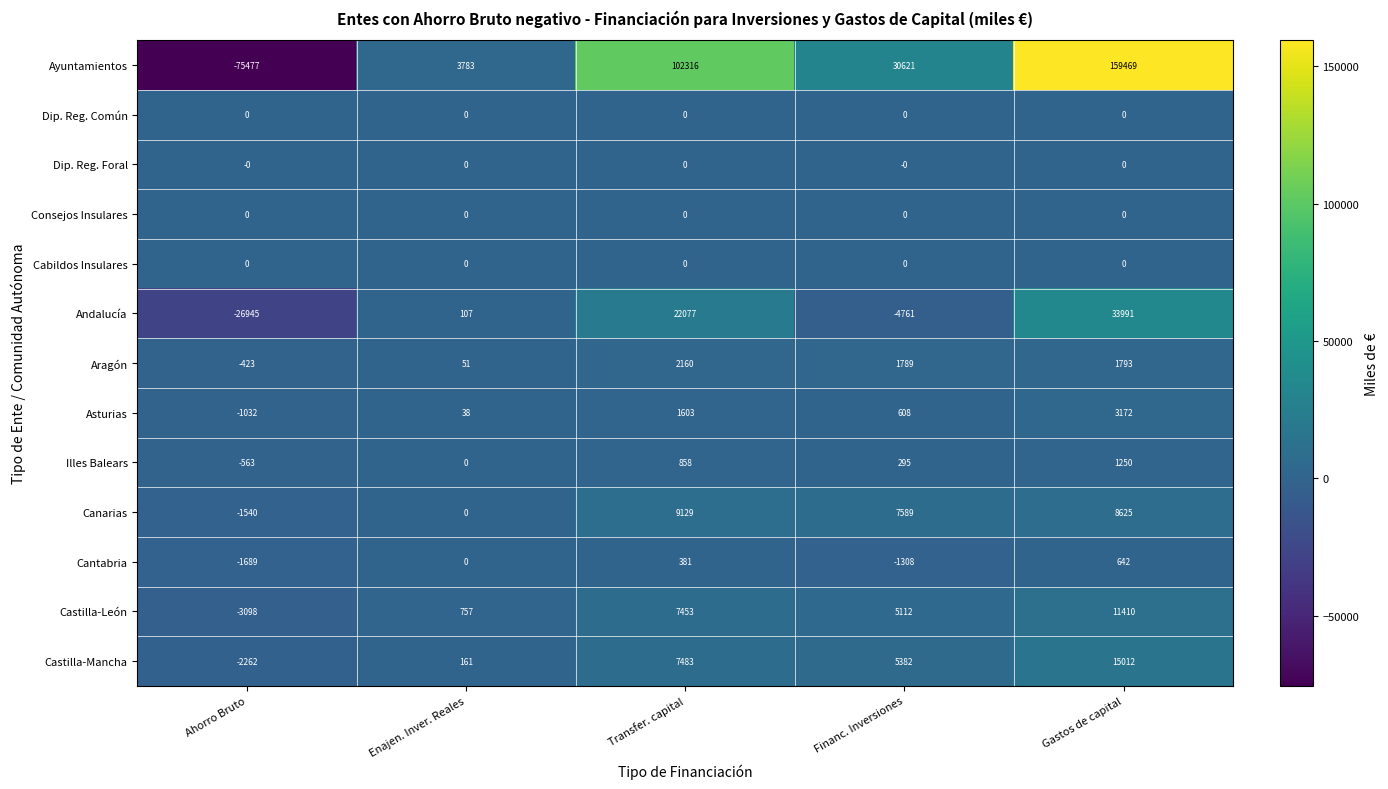

Rank the categories by Castilla-León value from lowest to highest.

Ahorro Bruto, Enajen. Inver. Reales, Financ. Inversiones, Transfer. capital, Gastos de capital